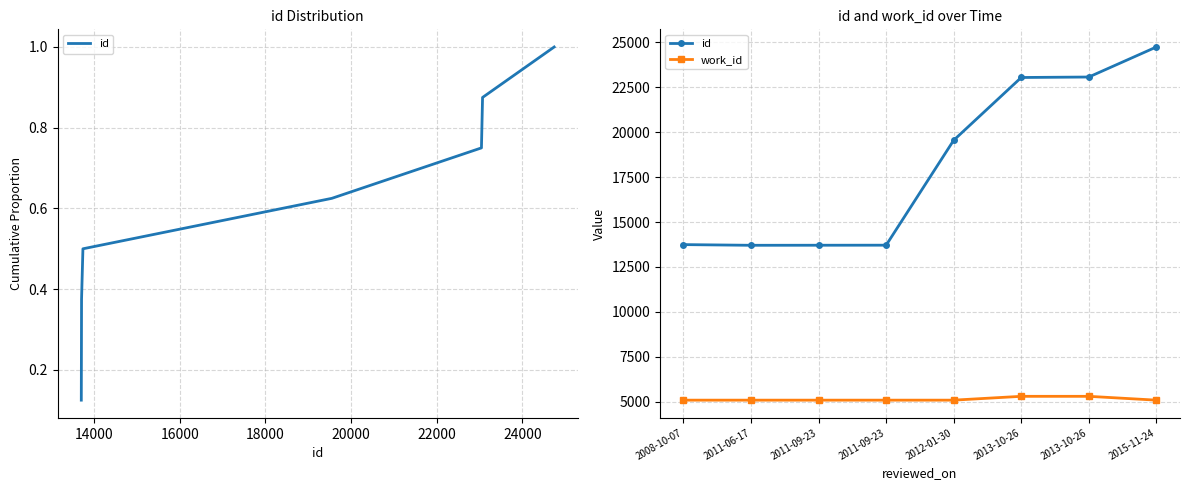

True or false: work_id and id cross at least once.

False